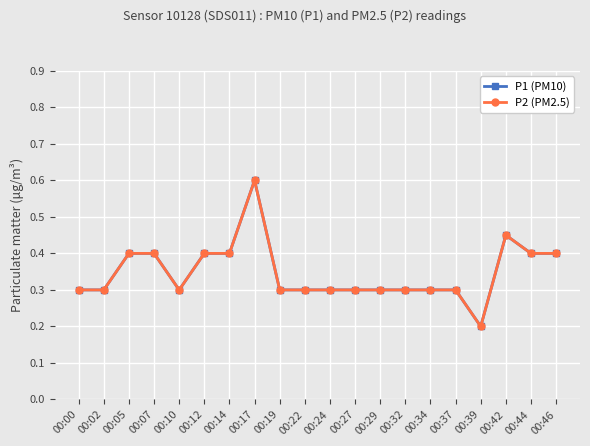

Does the chart have visible grid lines?

Yes